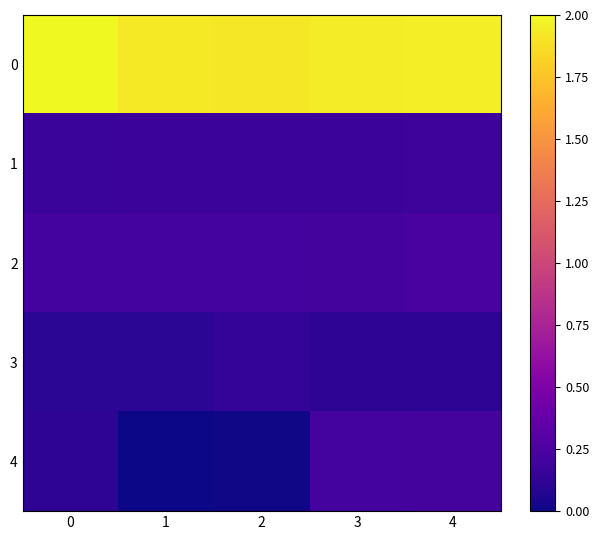

Reading right to left, transcribe all the data shown in this chart.

0: 4=2.0	3=1.9	2=1.9	1=1.9	0=2.0
1: 4=0.2	3=0.2	2=0.2	1=0.2	0=0.2
2: 4=0.2	3=0.2	2=0.2	1=0.2	0=0.2
3: 4=0.1	3=0.1	2=0.1	1=0.1	0=0.1
4: 4=0.2	3=0.2	2=0.0	1=0.0	0=0.1